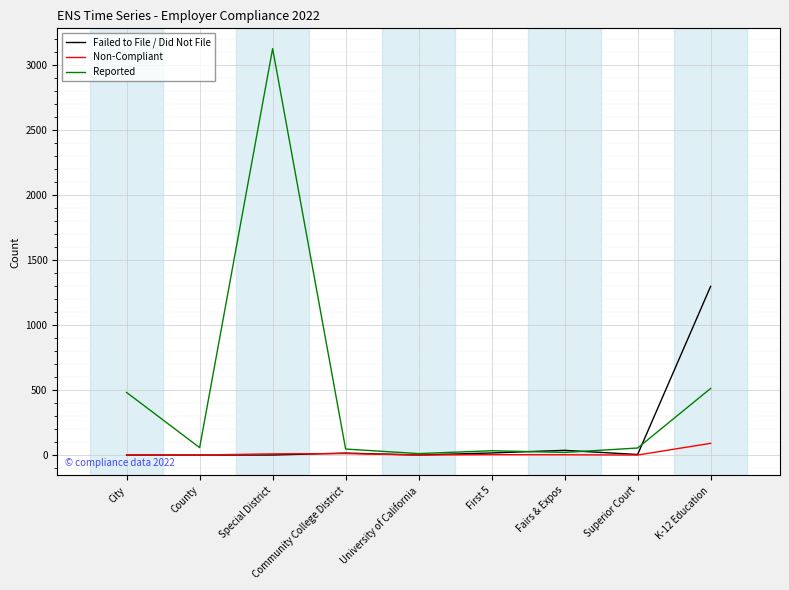

Which series has the widest spread of values?

Reported